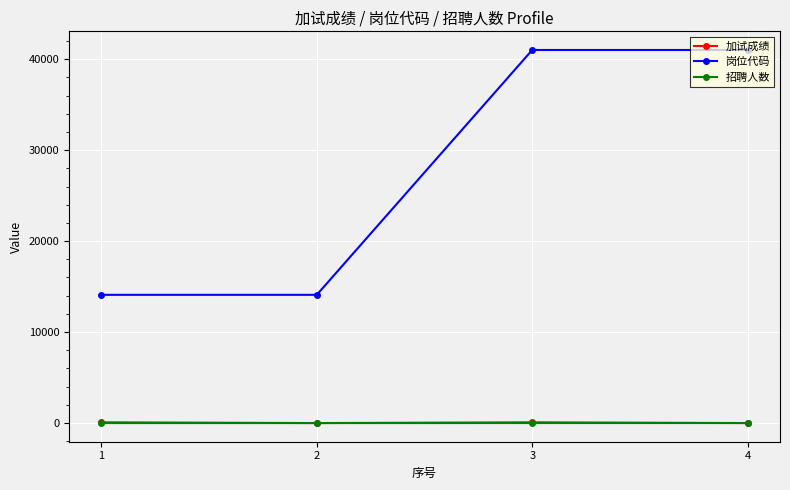

Which series has the widest spread of values?

岗位代码